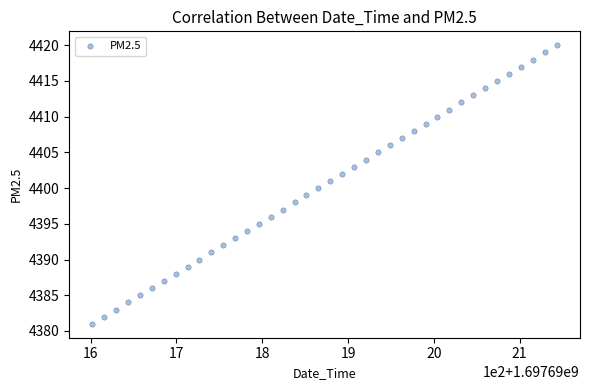

What is the range of Y values (max minus min)?

39